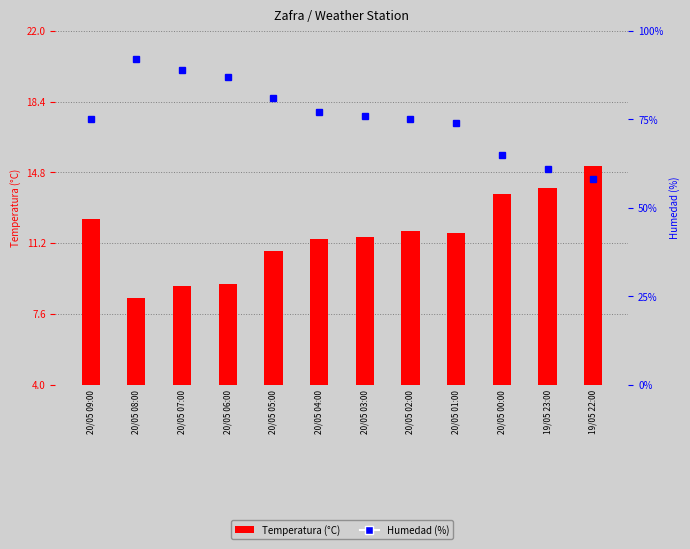

Is the value of Humedad (%) at 20/05 00:00 greater than the value of Temperatura (°C) at 20/05 09:00?

Yes